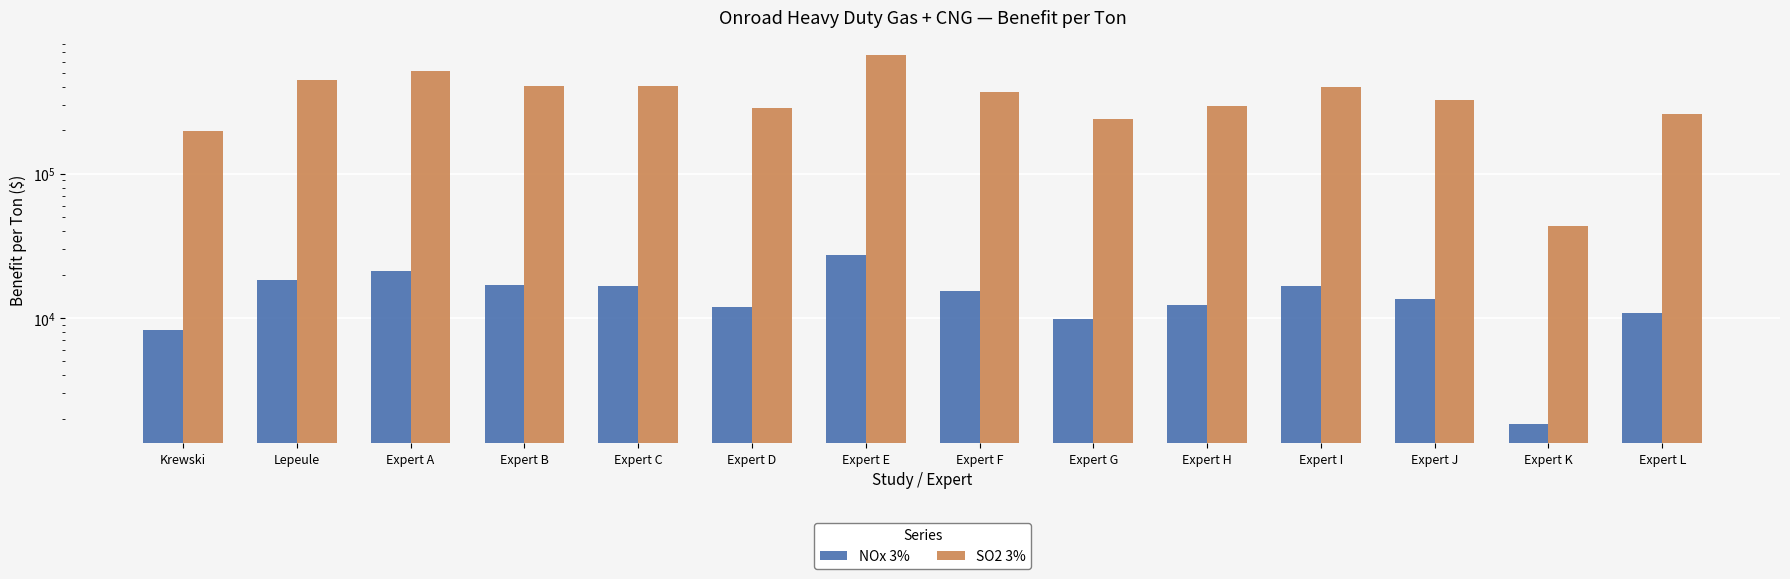

Between Krewski and Expert I, which series saw the biggest shift?

SO2 3%